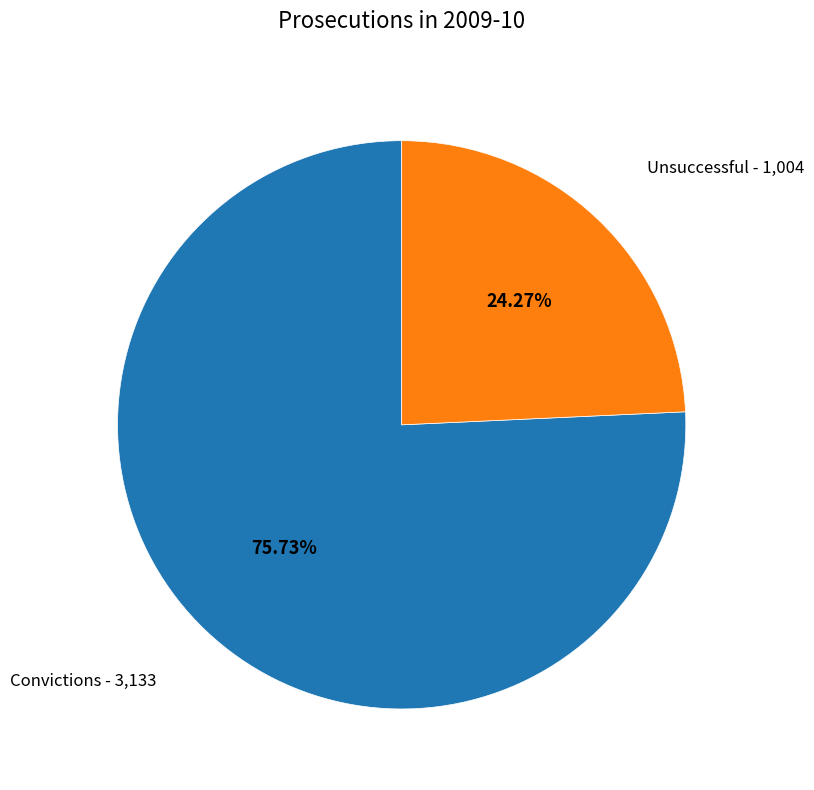

To the nearest percent, what is the difference between the Convictions and Unsuccessful slice percentages?

51%